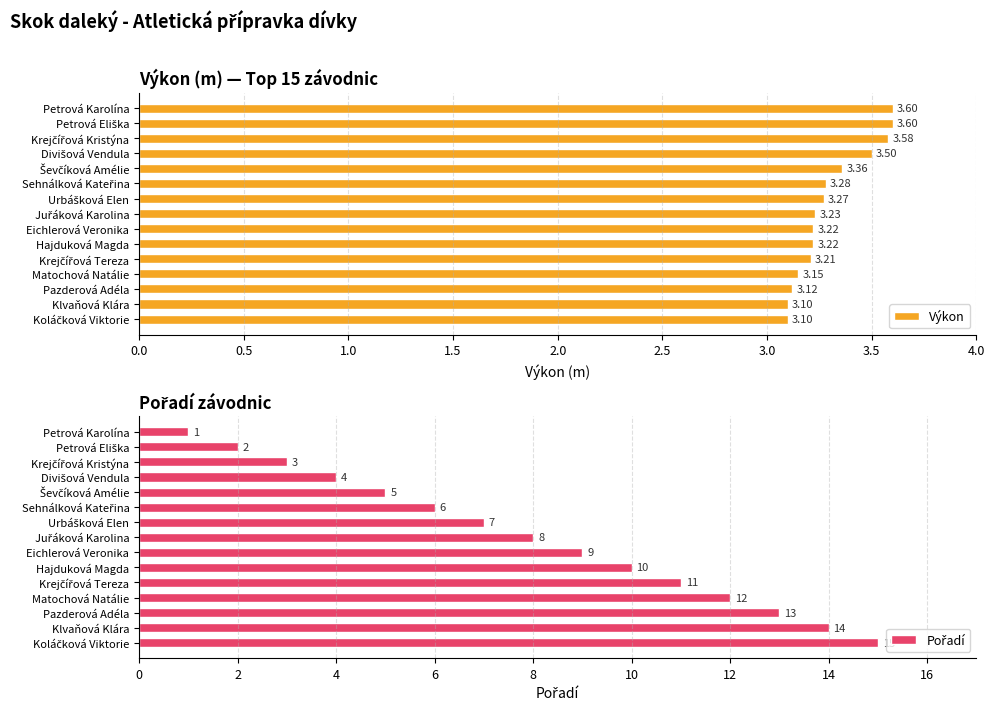

Reading right to left, what are all the values shown in this chart?

Výkon: 3.1	3.1	3.1	3.1	3.2	3.2	3.2	3.2	3.3	3.3	3.4	3.5	3.6	3.6	3.6
Pořadí: 15.0	14.0	13.0	12.0	11.0	10.0	9.0	8.0	7.0	6.0	5.0	4.0	3.0	2.0	1.0